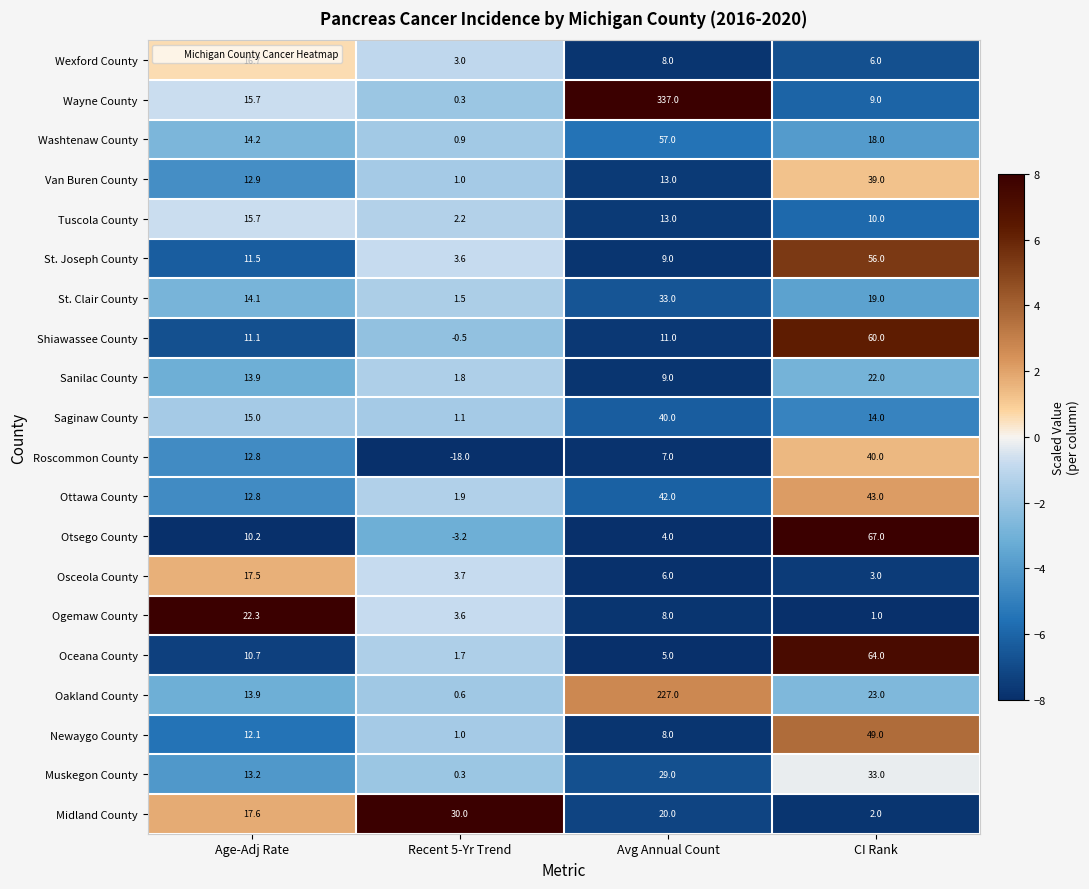

Which label corresponds to the smallest value in the chart?

Recent 5-Yr Trend